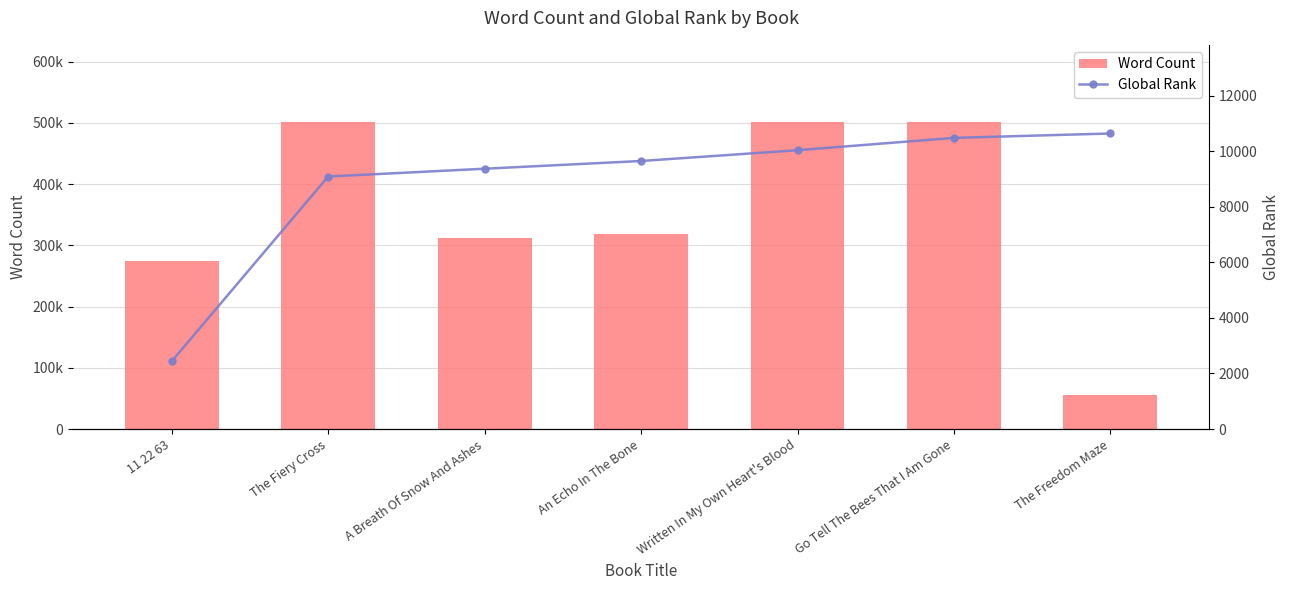

At which category is the sum across all series the highest?

Go Tell The Bees That I Am Gone